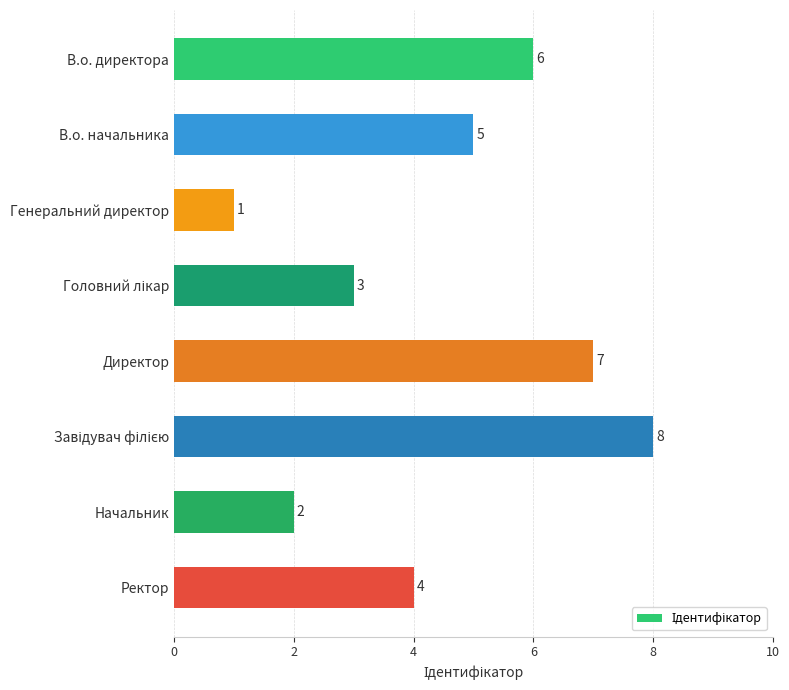

Does the chart contain stacked bars?

No